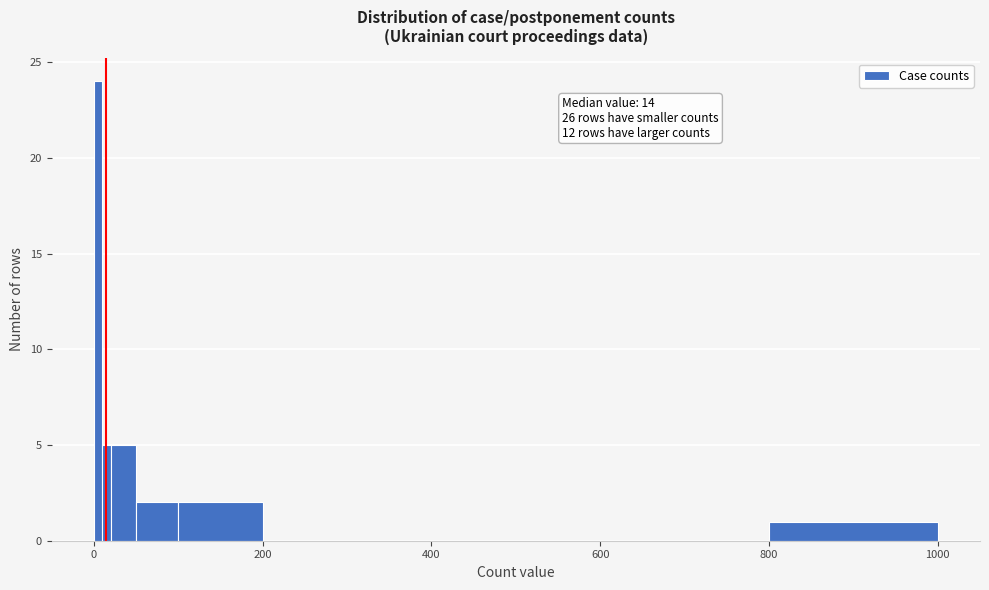

Read against the x-axis, roughly where is the centre of the tallest bar?

0